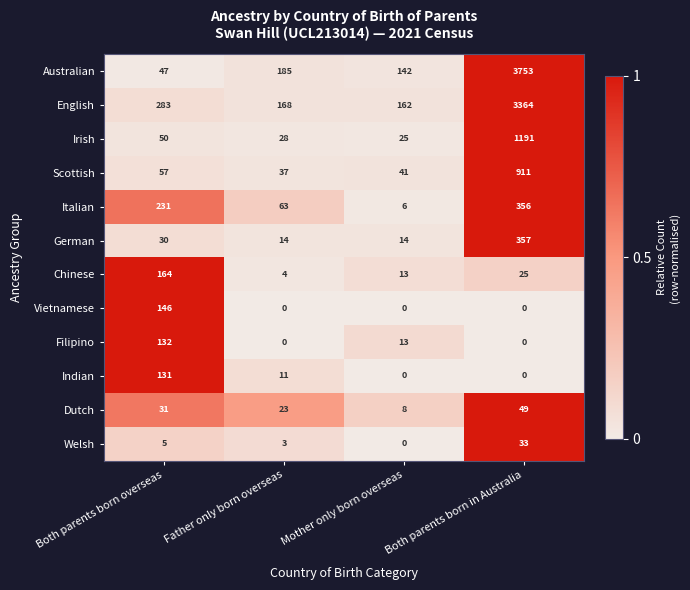

At which label does Dutch reach its peak?

Both parents born in Australia